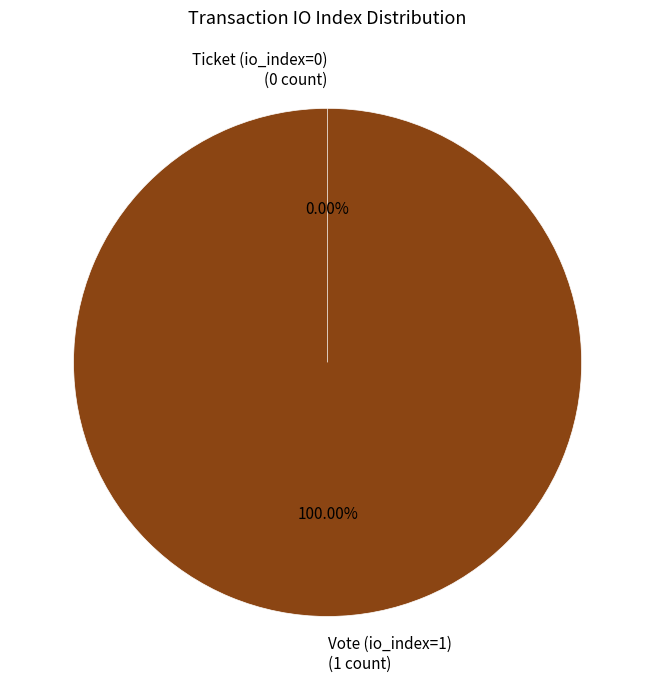

Which slice represents more than half of the pie?

Vote (io_index=1)